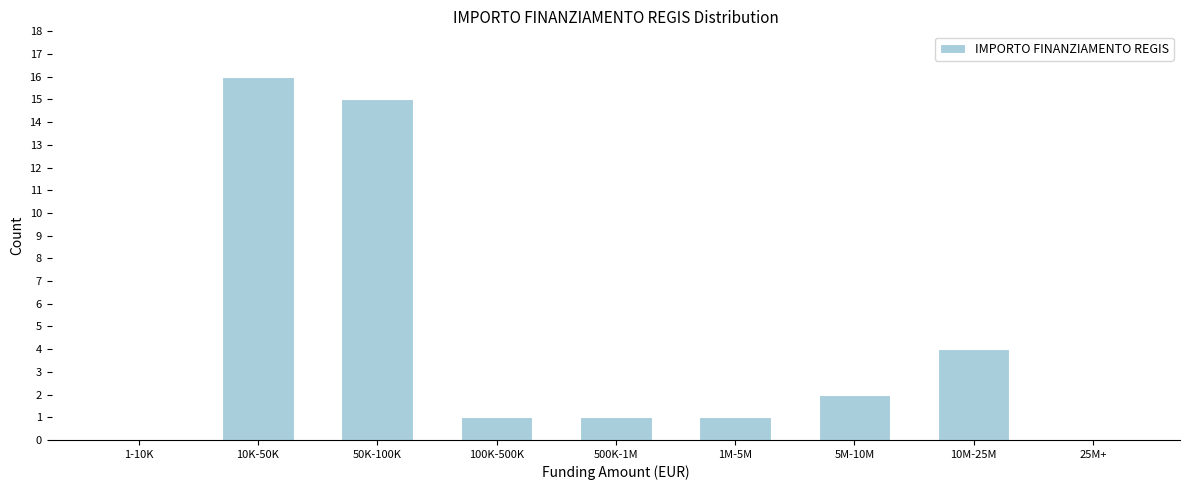

Reading left to right, extract all data points from this chart.

1-10K=0	10K-50K=16	50K-100K=15	100K-500K=1	500K-1M=1	1M-5M=1	5M-10M=2	10M-25M=4	25M+=0